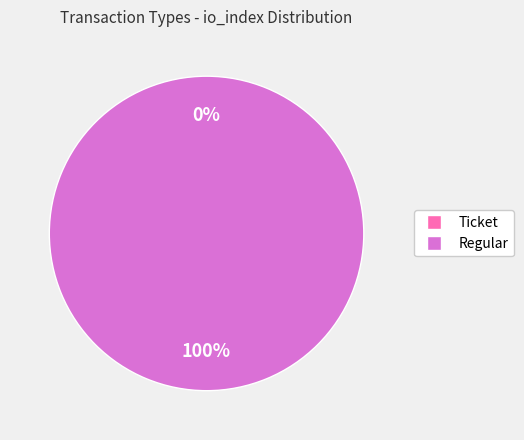

How many slices are in this pie chart?

2